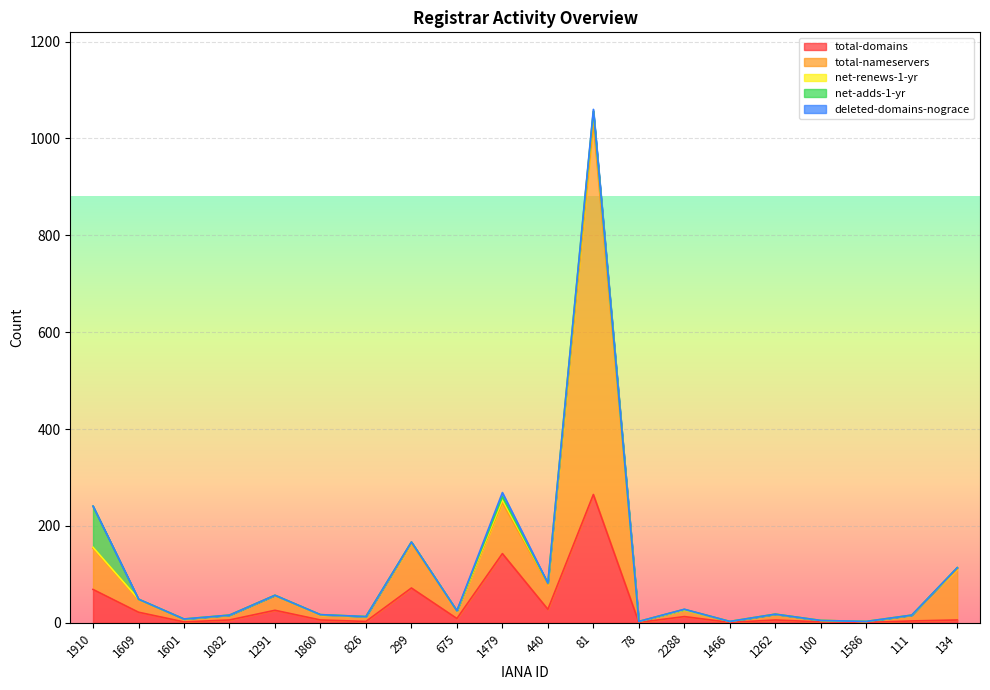

Which has a higher value, 81 or 134?

81